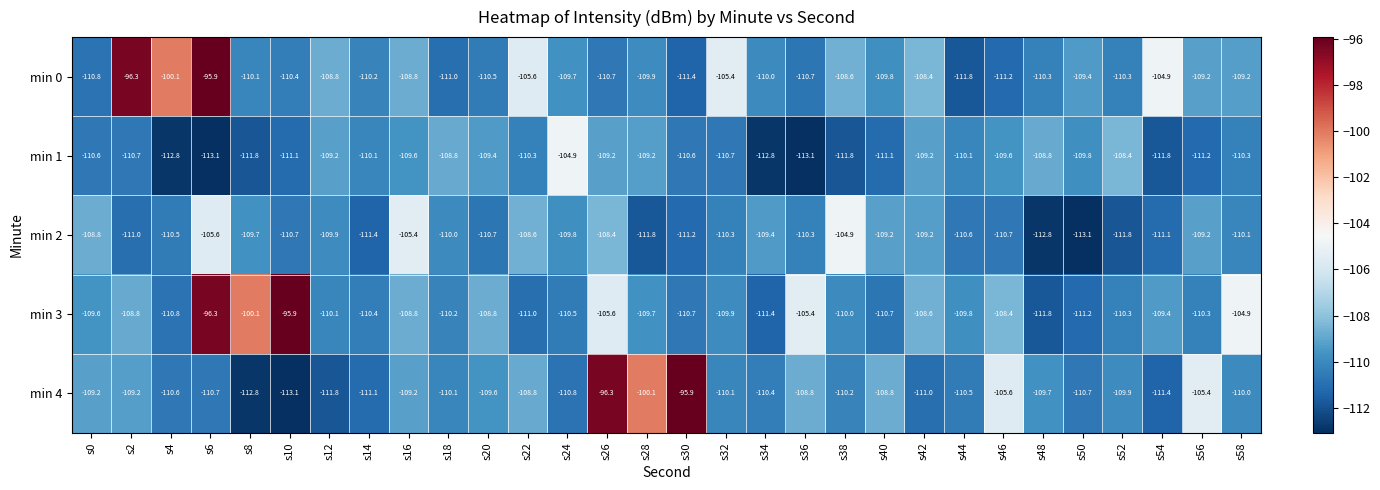

The min 0 series shows -109.2 at s56. True or false?

True